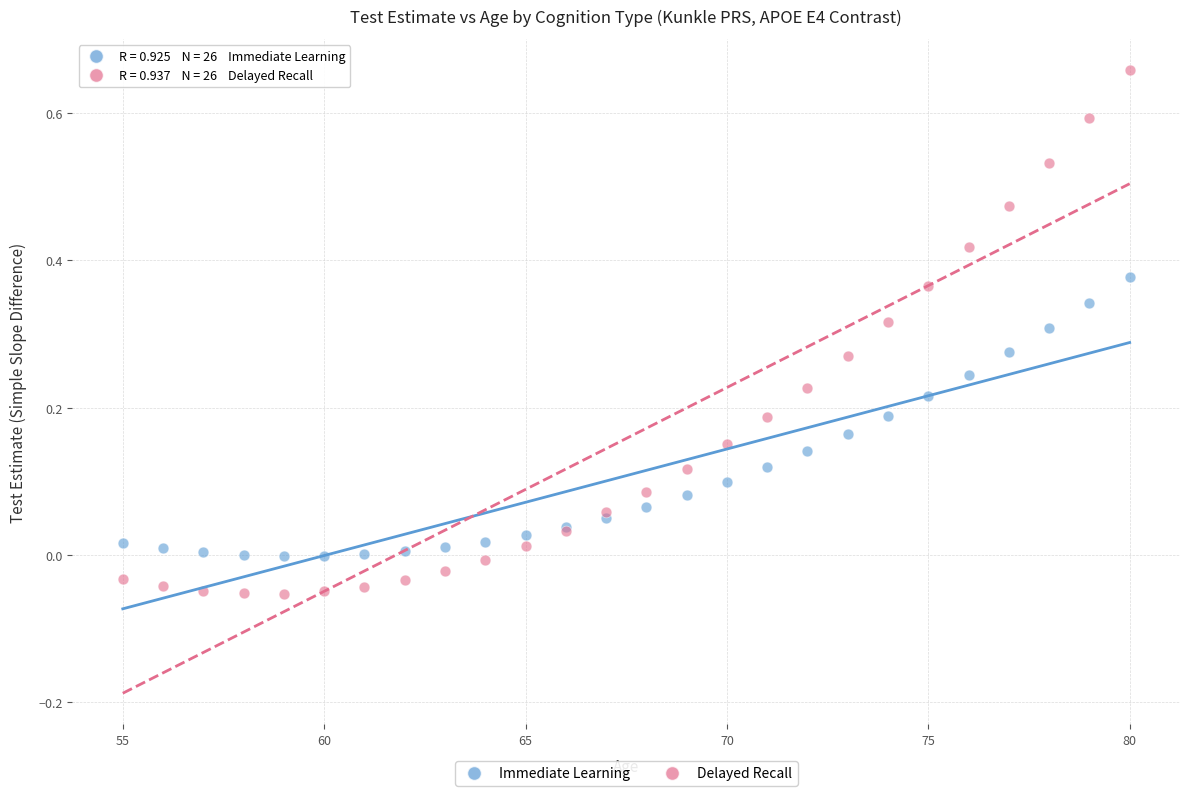

Which series contains the lowest Y value?

Delayed Recall